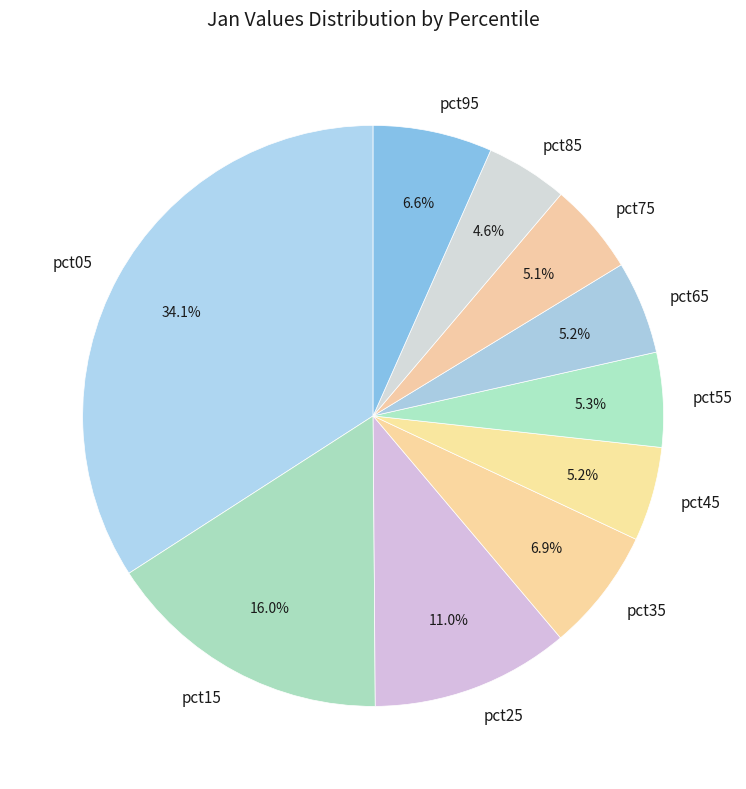

Is the sum of pct05 and pct75 greater than half?

No